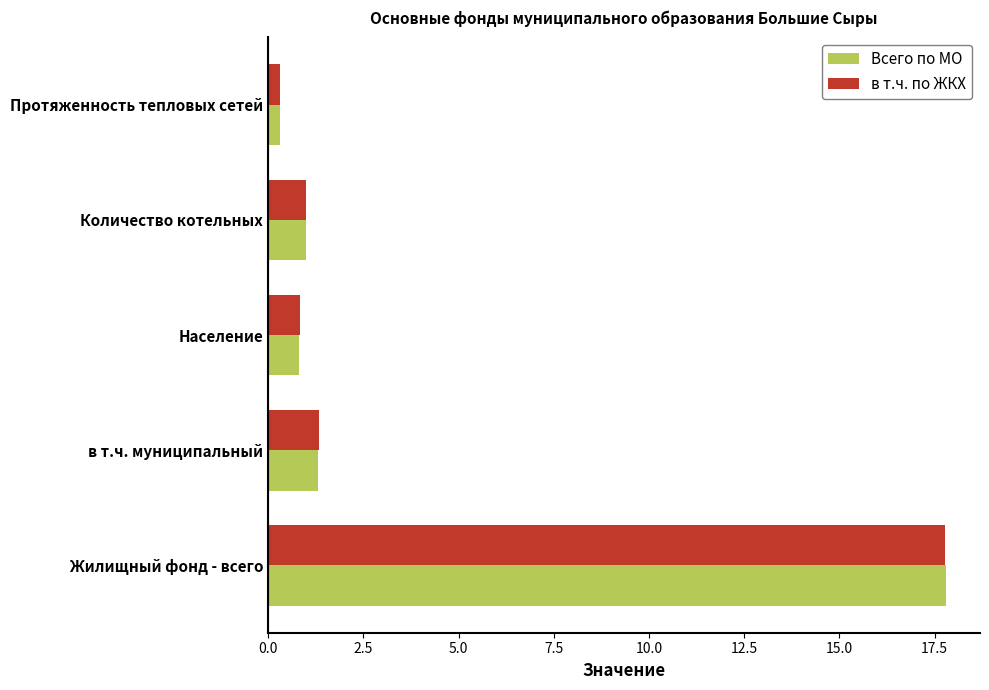

What is the minimum value for в т.ч. по ЖКХ?

0.3